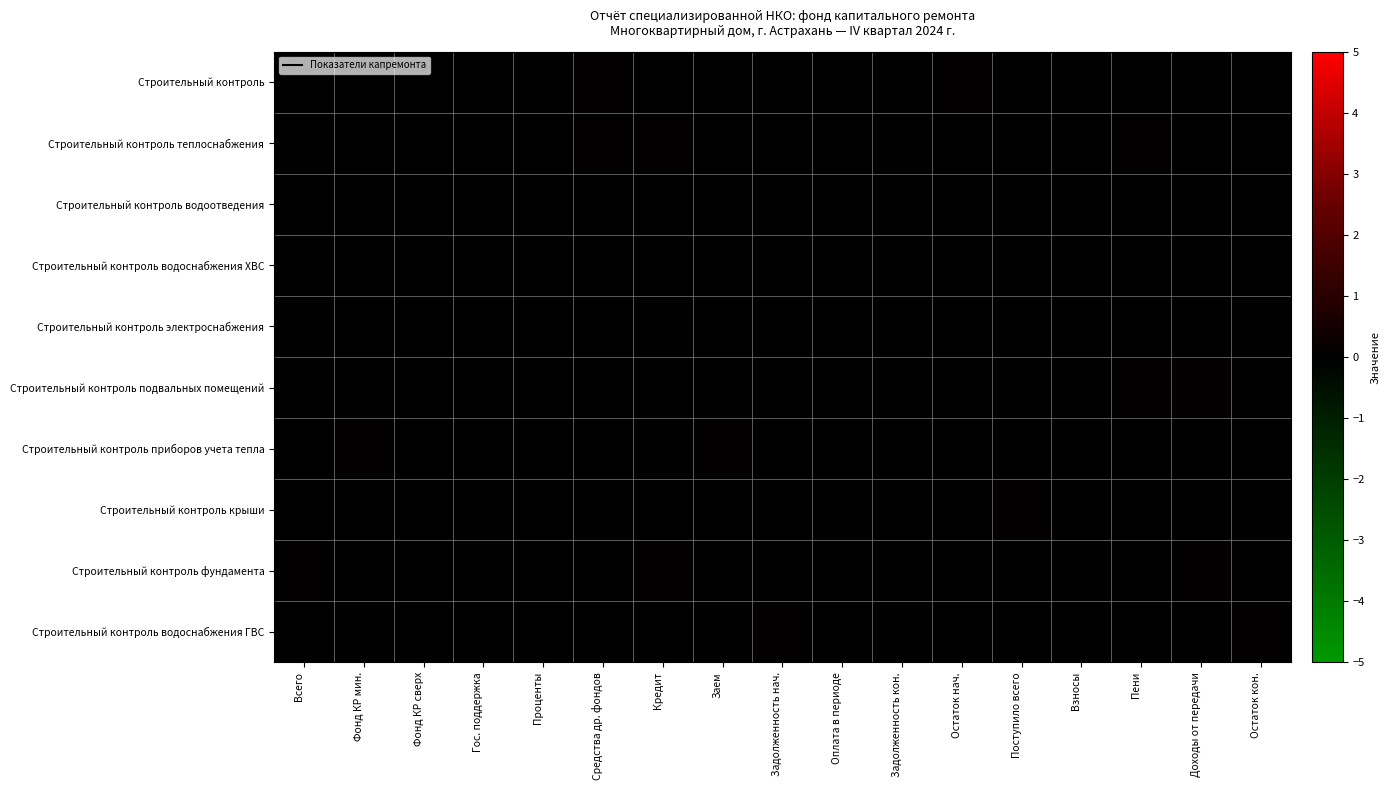

How many categories are shown in the chart?

17